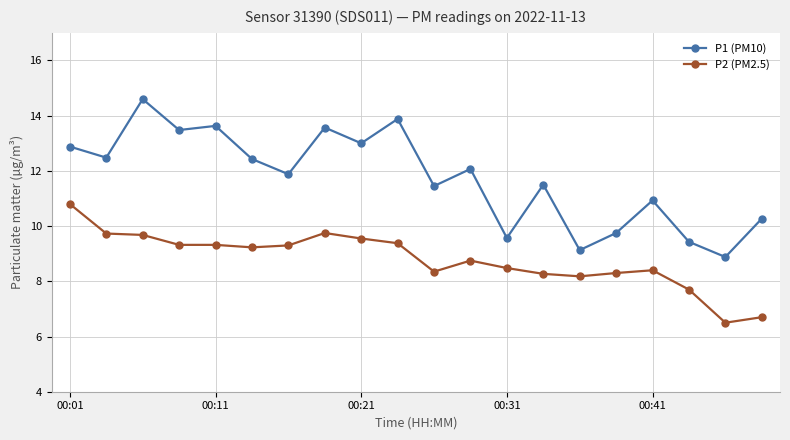

What is the difference between the maximum and minimum values in the P1 (PM10) series?

5.7